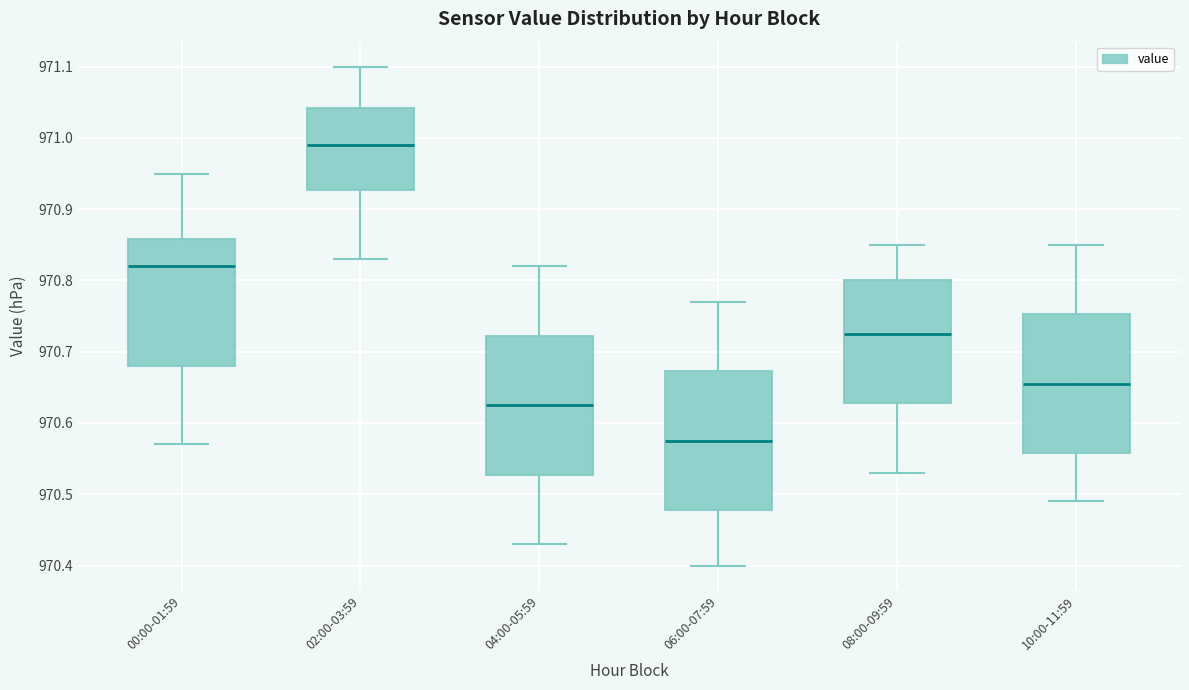

Reading left to right, transcribe this box plot: for each box, give where its median line is, the range the box spans, and where its two whiskers end, as read against the y-axis. The values are not printed on the chart, so give them approximately, as read against the axis.

00:00-01:59: median 970.82, box 970.68 to 970.86, whiskers 970.57 to 970.95
02:00-03:59: median 970.99, box 970.93 to 971.04, whiskers 970.83 to 971.10
04:00-05:59: median 970.63, box 970.53 to 970.72, whiskers 970.43 to 970.82
06:00-07:59: median 970.58, box 970.48 to 970.67, whiskers 970.40 to 970.77
08:00-09:59: median 970.73, box 970.63 to 970.80, whiskers 970.53 to 970.85
10:00-11:59: median 970.66, box 970.56 to 970.75, whiskers 970.49 to 970.85